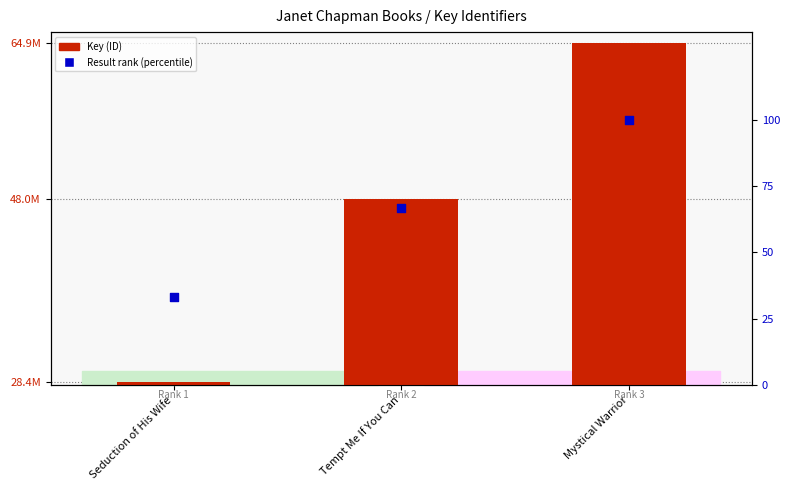

Which series contains the highest Y value?

Key (ID)